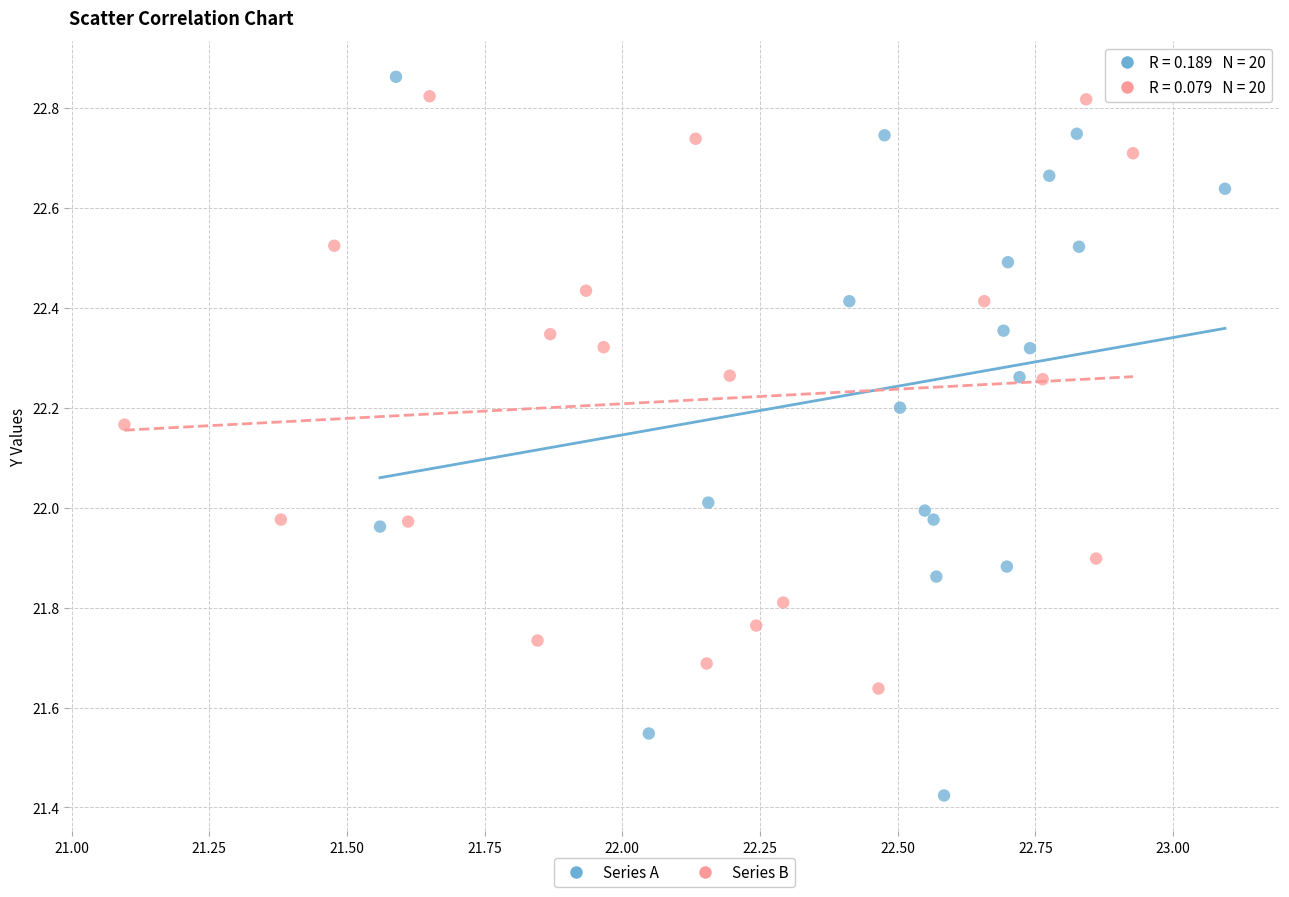

Which series has the largest Y range (max minus min)?

Series A